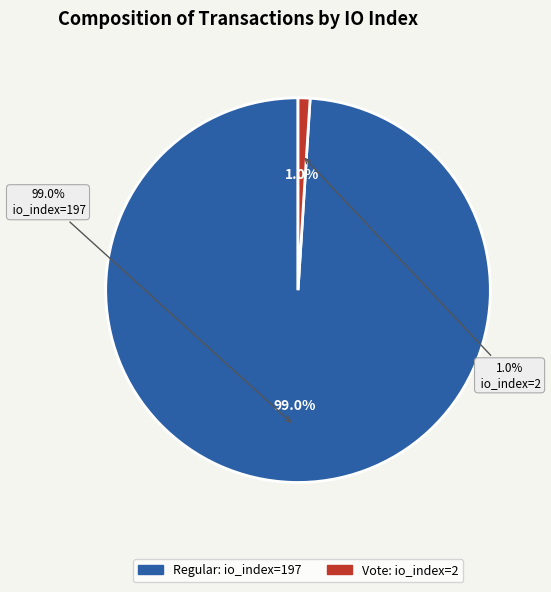

Rank the categories by value from lowest to highest.

Vote (io_index=2), Regular (io_index=197)